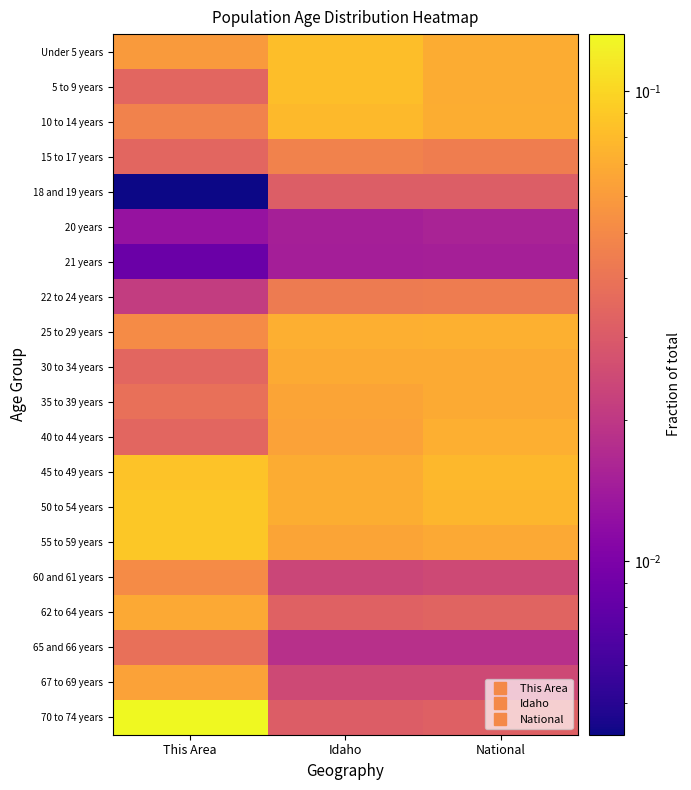

What is the total value across all series at Idaho?

1.0